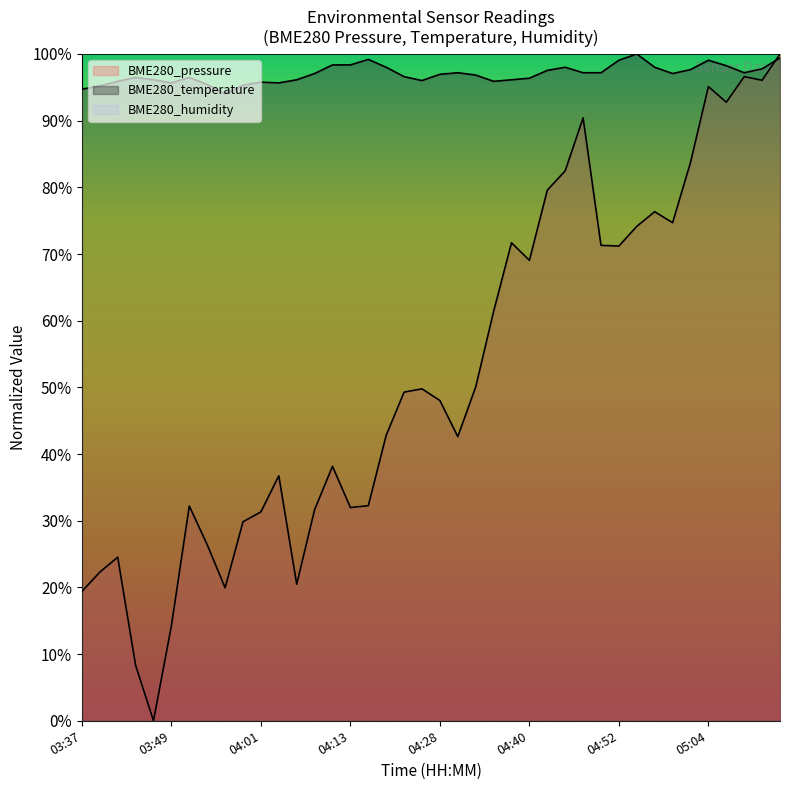

Which series has the widest spread of values?

BME280_pressure